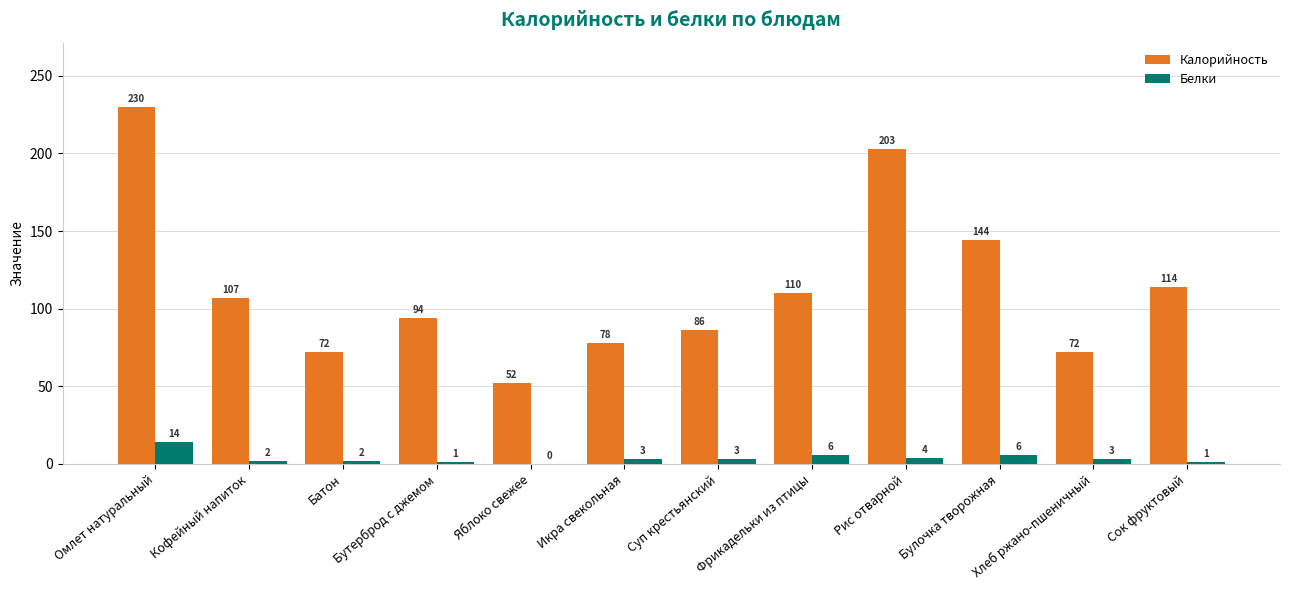

What is the sum of all Белки values?

45